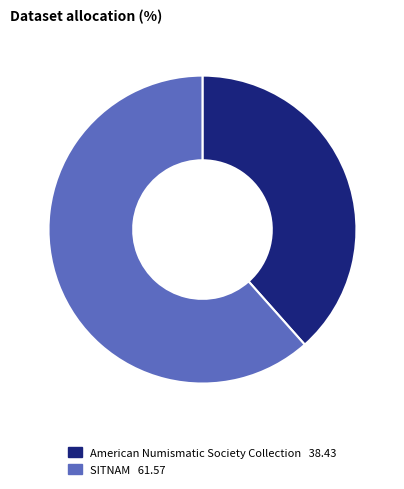

Does any single category account for the majority?

Yes